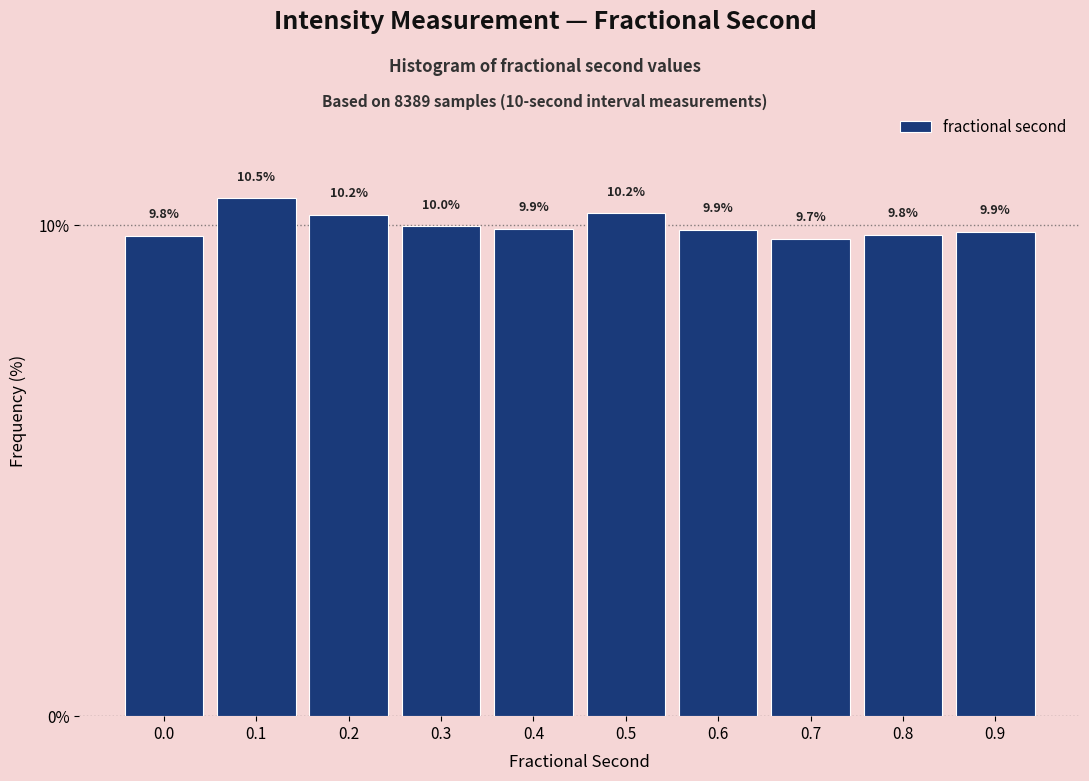

Reading right to left, list all the values displayed in this chart.

9.9	9.8	9.7	9.9	10.2	9.9	10.0	10.2	10.5	9.8